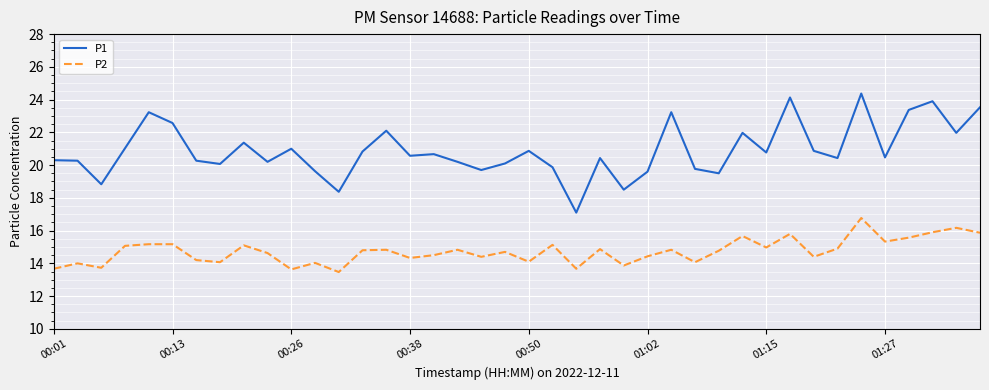

How many lines are shown in the chart?

2